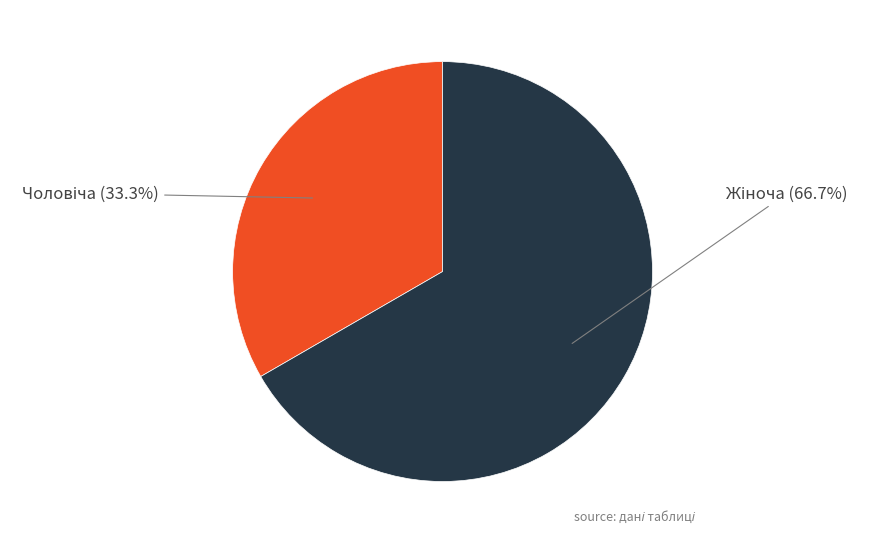

Is there any slice that represents more than half of the pie?

Yes